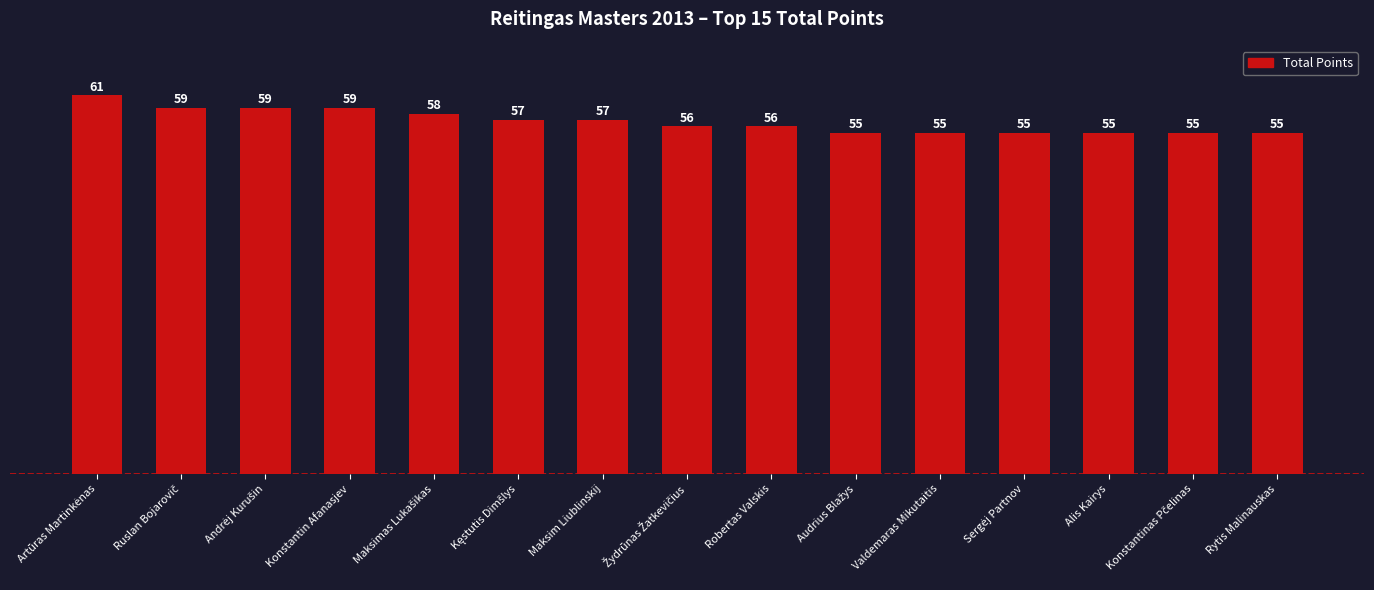

What is the minimum value shown in the chart?

55